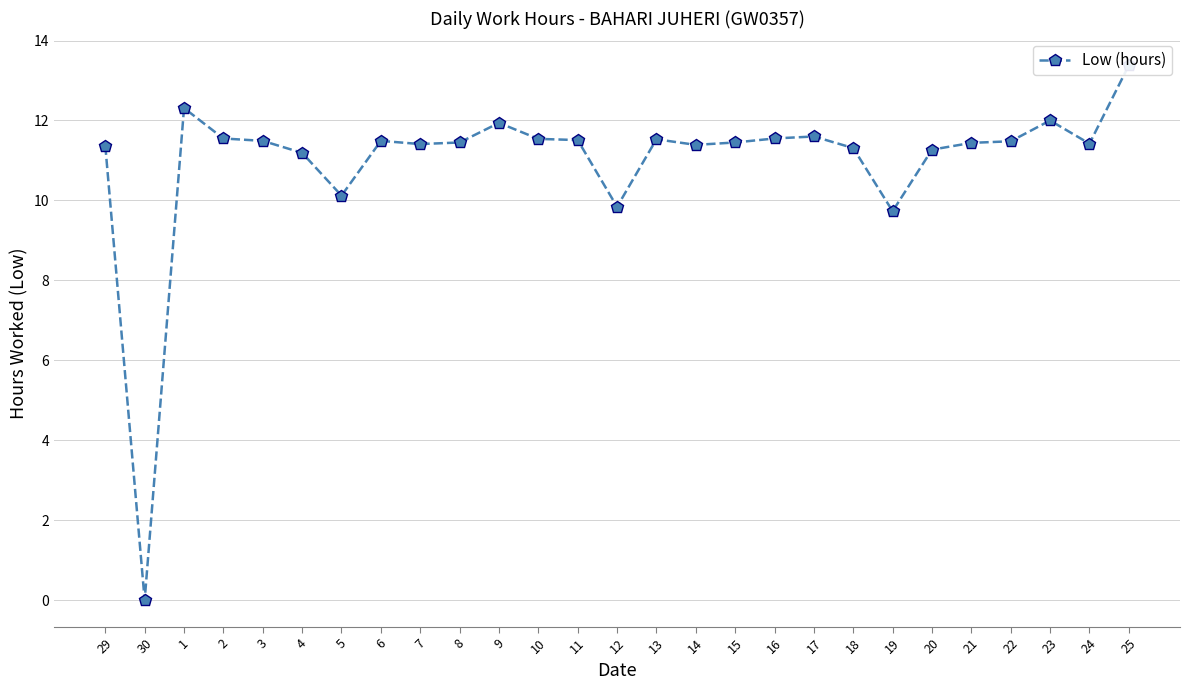

List the labels in order of value, smallest first.

30, 19, 12, 5, 4, 20, 18, 29, 14, 7, 24, 21, 8, 15, 22, 3, 6, 11, 13, 10, 2, 16, 17, 9, 23, 1, 25